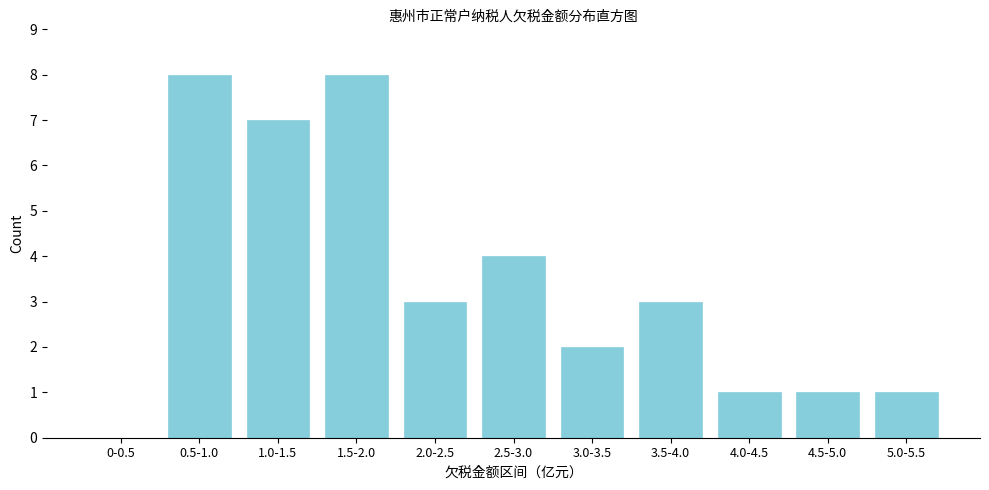

Reading right to left, list all the values displayed in this chart.

5.0-5.5=1	4.5-5.0=1	4.0-4.5=1	3.5-4.0=3	3.0-3.5=2	2.5-3.0=4	2.0-2.5=3	1.5-2.0=8	1.0-1.5=7	0.5-1.0=8	0-0.5=0